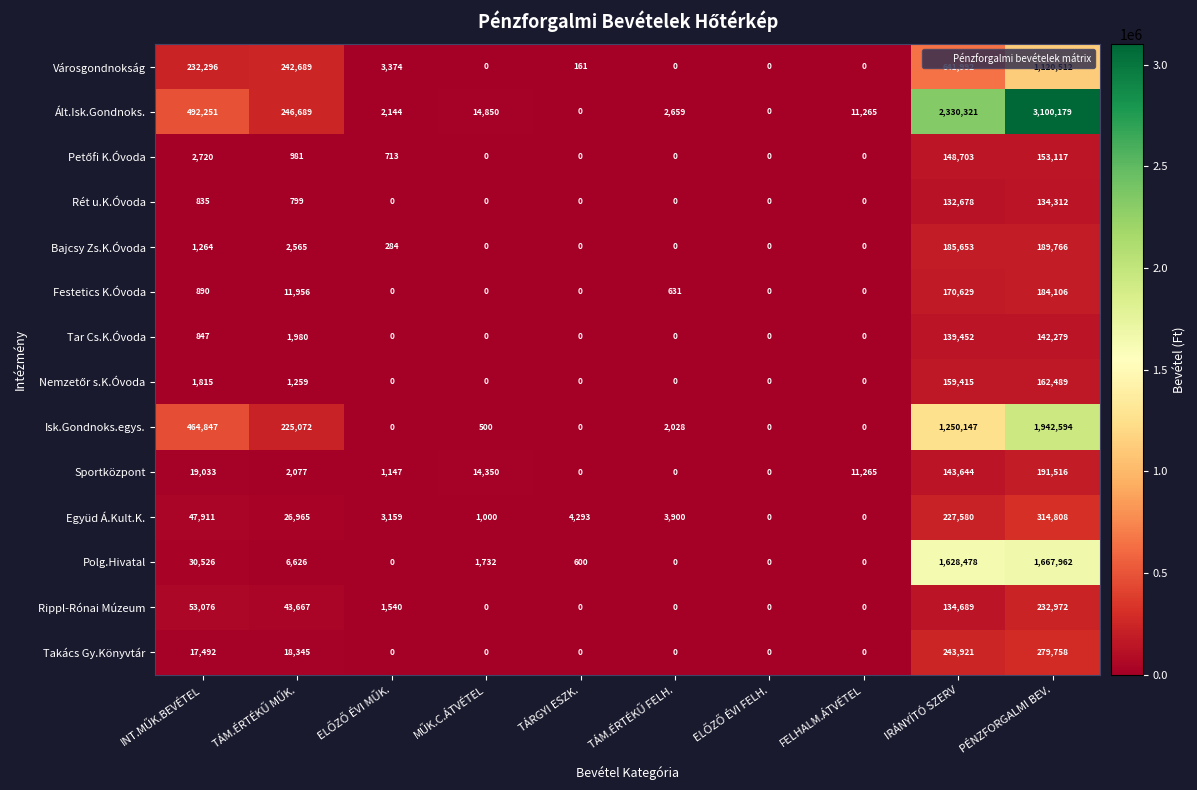

What is the approximate value of Ált.Isk.Gondnoks. at IRÁNYÍTÓ SZERV?

2330321